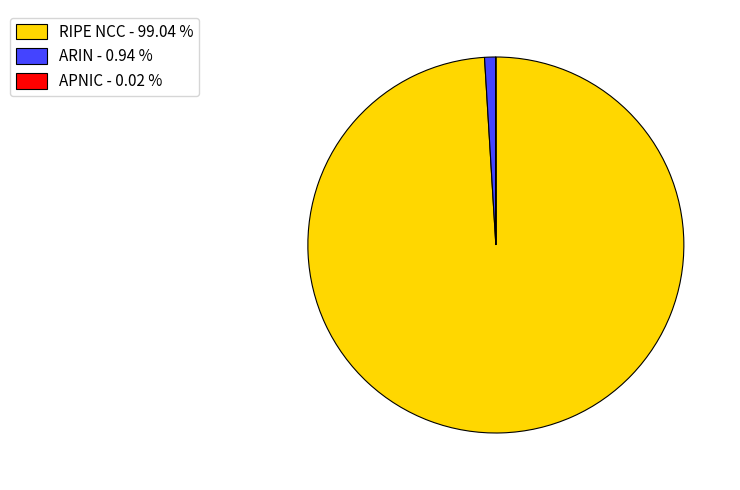

Which slice represents more than half of the pie?

RIPE NCC